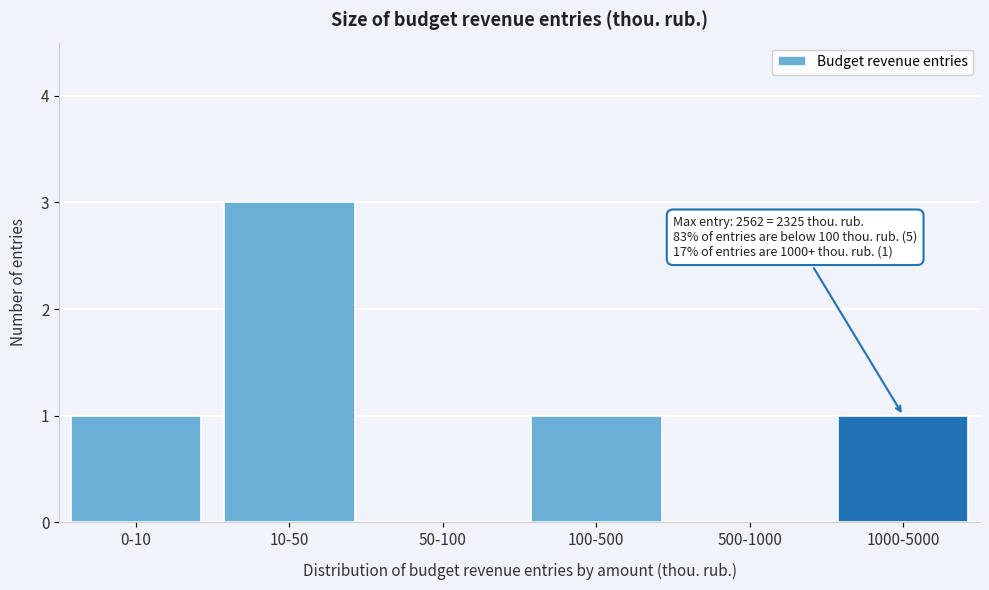

Reading left to right, transcribe all the data shown in this chart.

0-10=1	10-50=3	50-100=0	100-500=1	500-1000=0	1000-5000=1